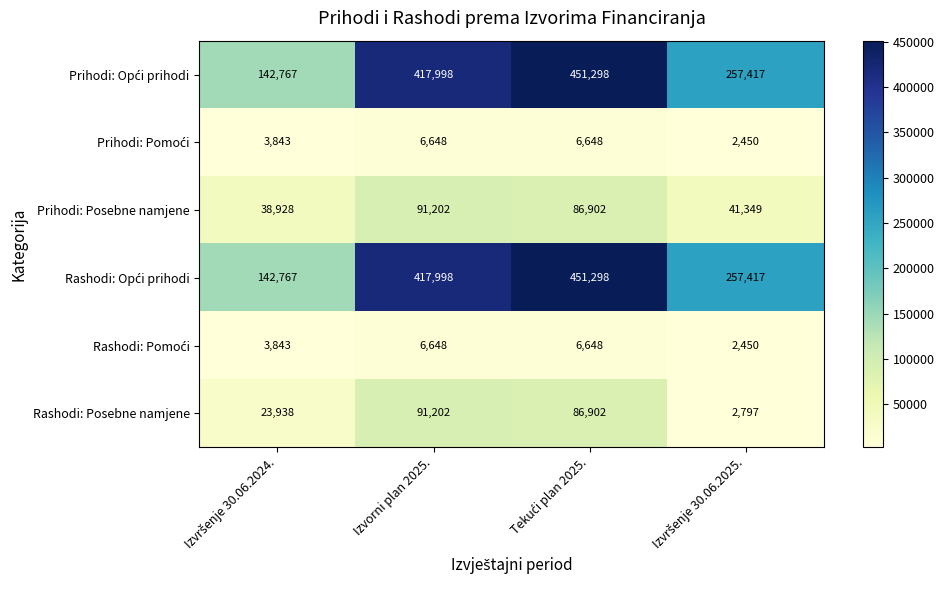

What is the smallest value displayed?

2450